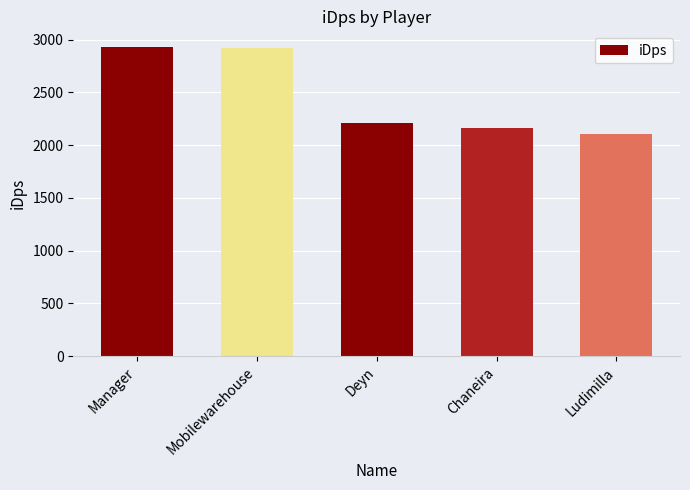

Which has a higher value, Manager or Chaneira?

Manager